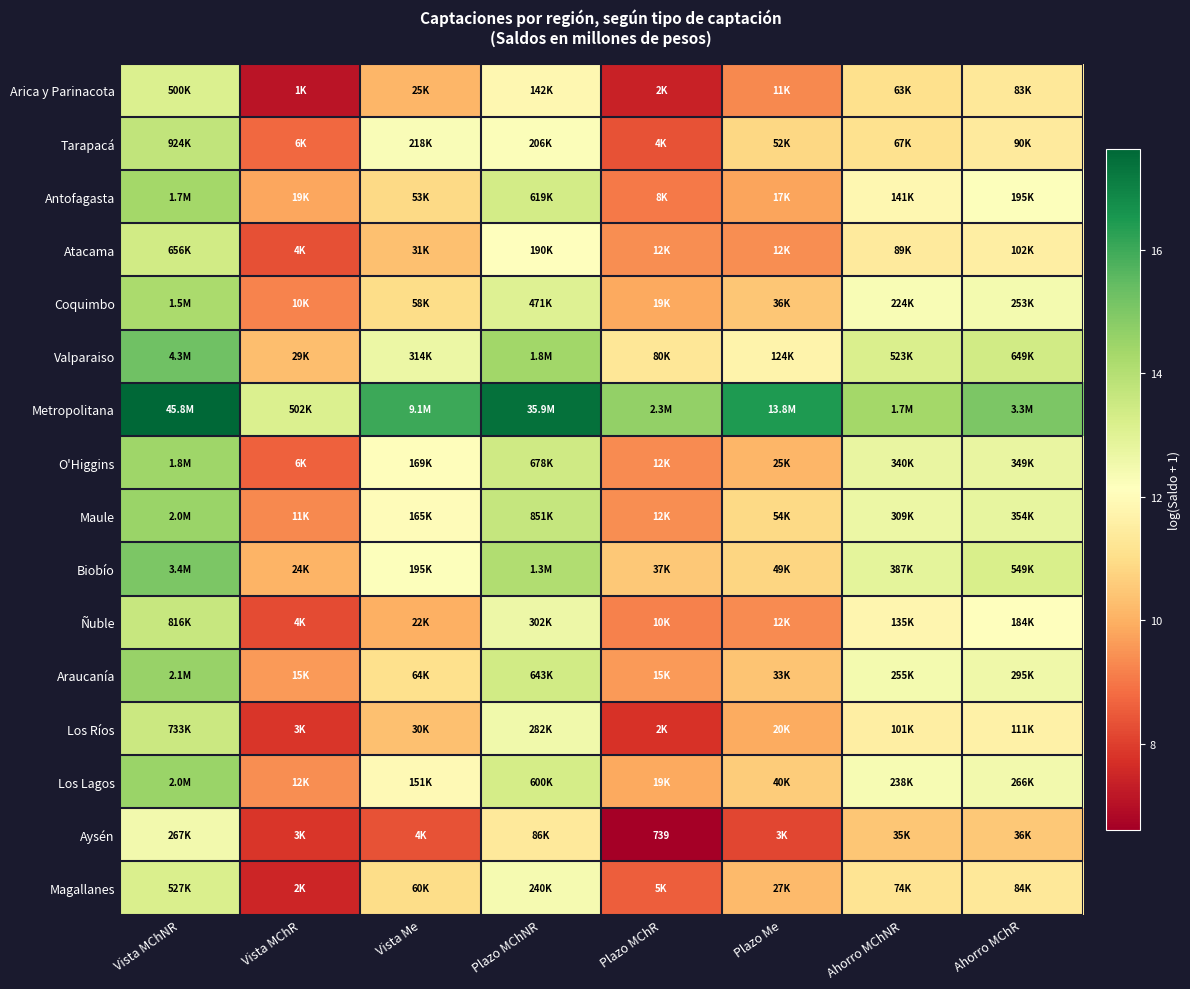

Rank the categories by O'Higgins value from lowest to highest.

Vista MChR, Plazo MChR, Plazo Me, Vista Me, Ahorro MChNR, Ahorro MChR, Plazo MChNR, Vista MChNR